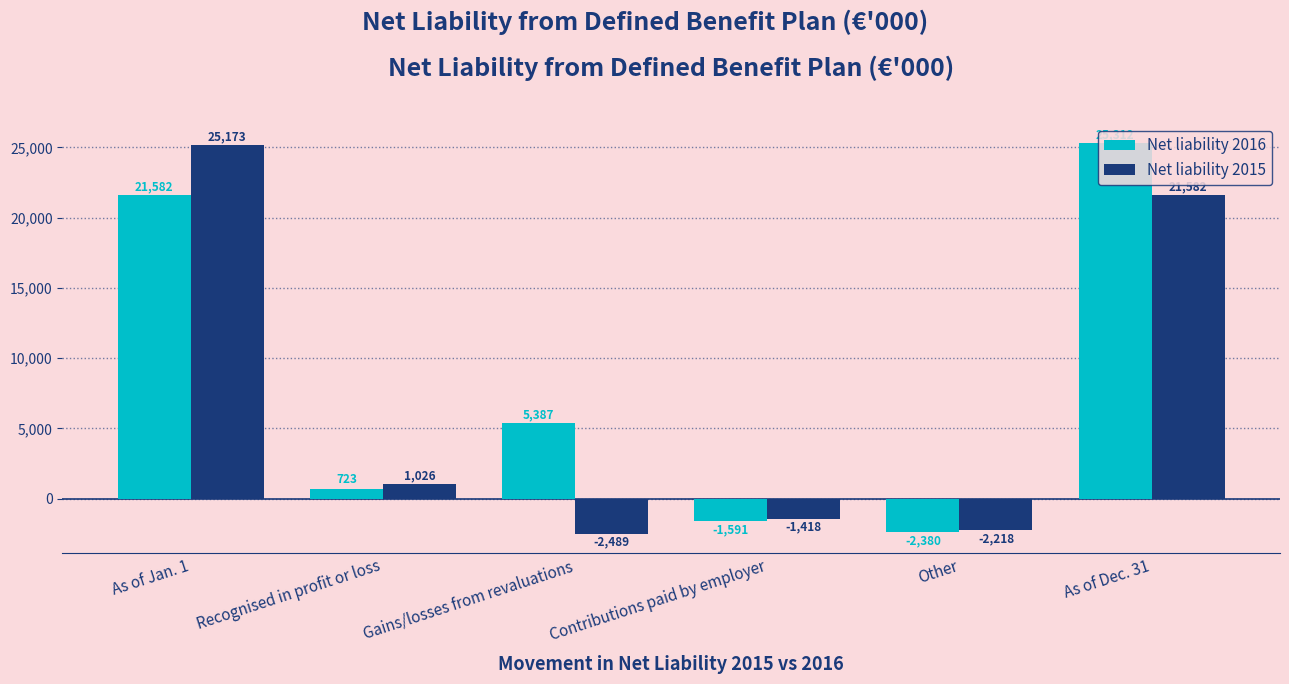

What are all the series names shown in the legend?

Net liability 2016, Net liability 2015